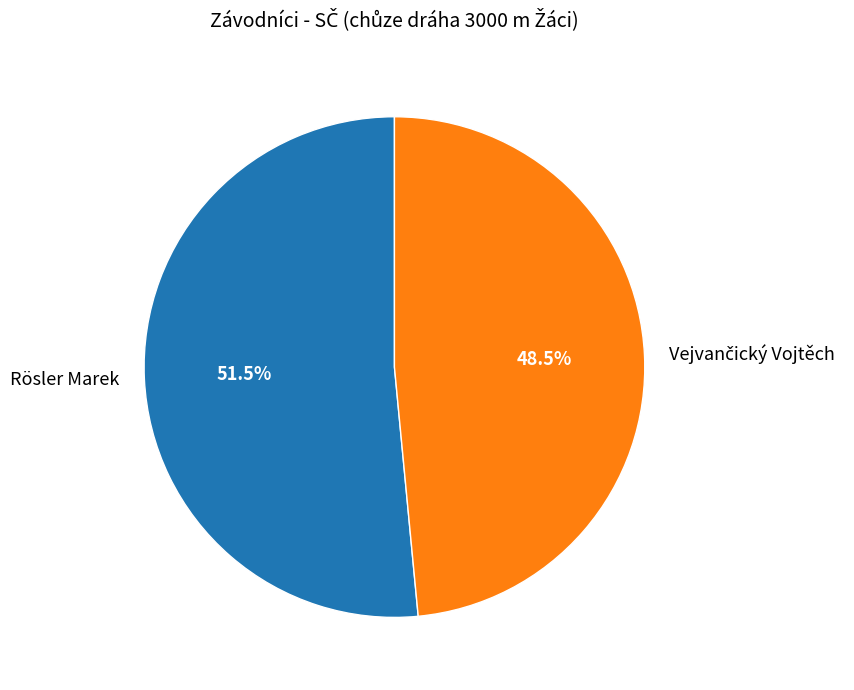

How many slices are in this pie chart?

2